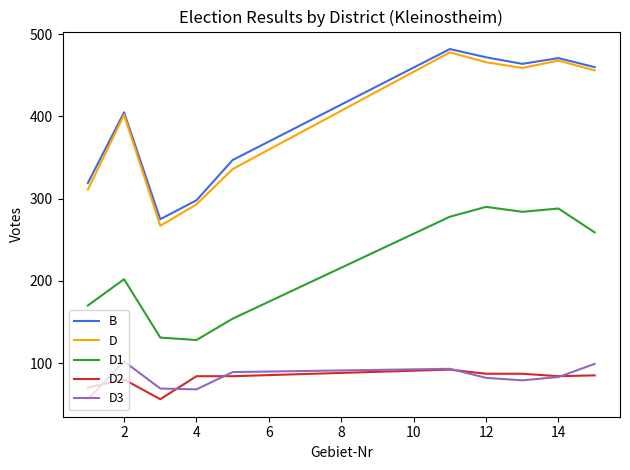

What is the greatest value displayed?

482